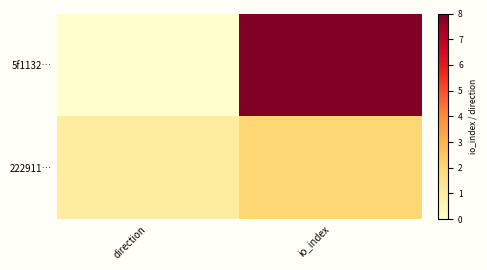

What is the maximum value shown in the chart?

8